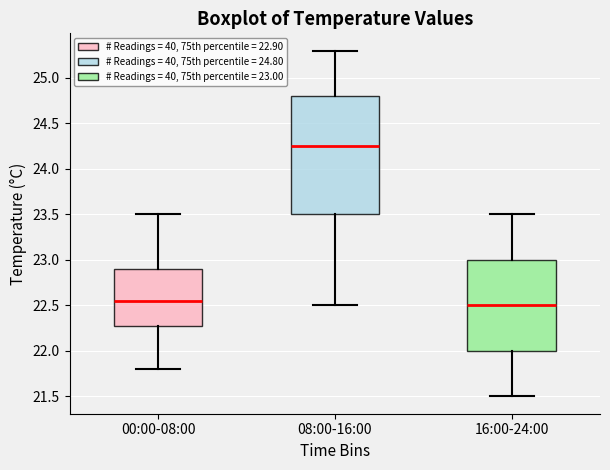

Reading left to right, read every box against the y-axis: the position of its median line, the range the box covers, and the ends of its whiskers. The values are not printed on the chart, so give them approximately, as read against the axis.

00:00-08:00: median 22.55, box 22.30 to 22.90, whiskers 21.80 to 23.50
08:00-16:00: median 24.25, box 23.50 to 24.80, whiskers 22.50 to 25.30
16:00-24:00: median 22.50, box 22.00 to 23.00, whiskers 21.50 to 23.50